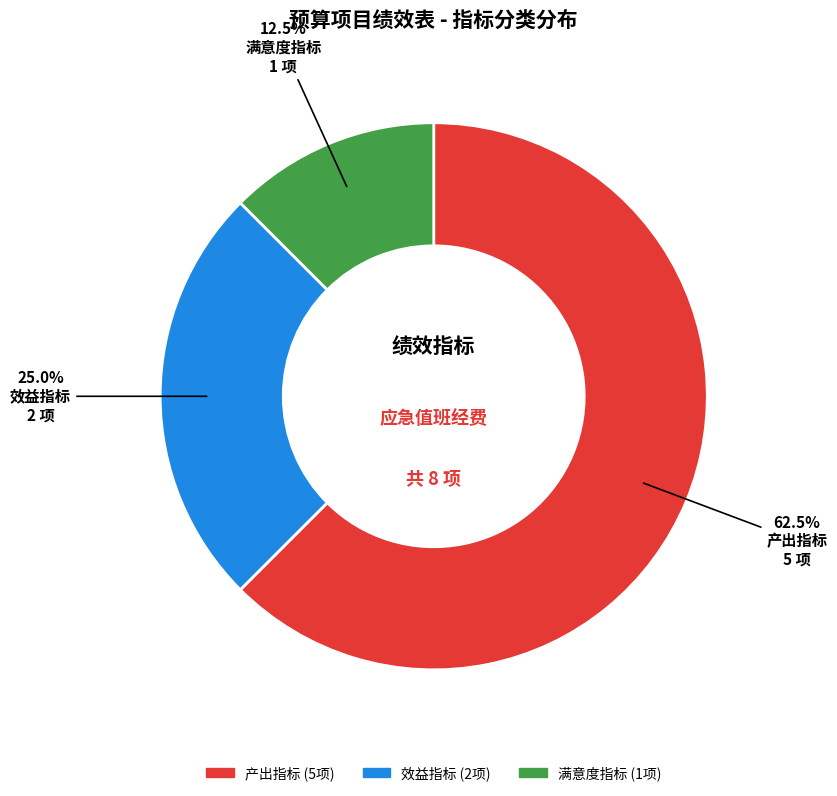

Combined, do 效益指标 and 满意度指标 account for over 50%?

No